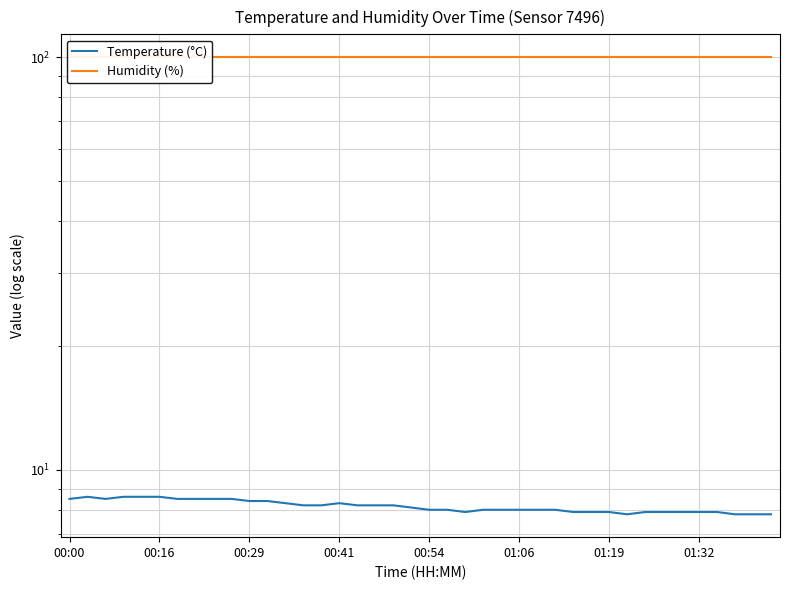

Is it true that Humidity (%) equals 171.4 at 38?

False